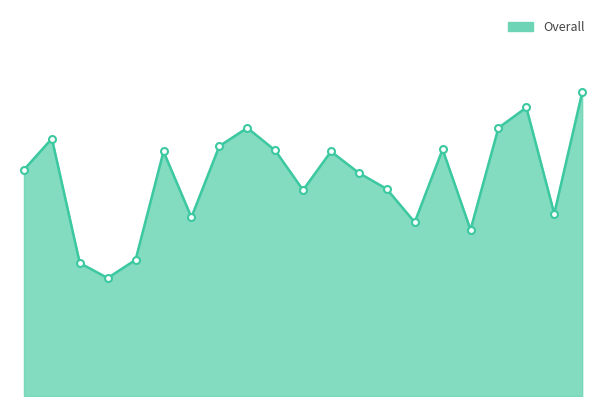

Does the chart display data point markers on the line(s)?

No